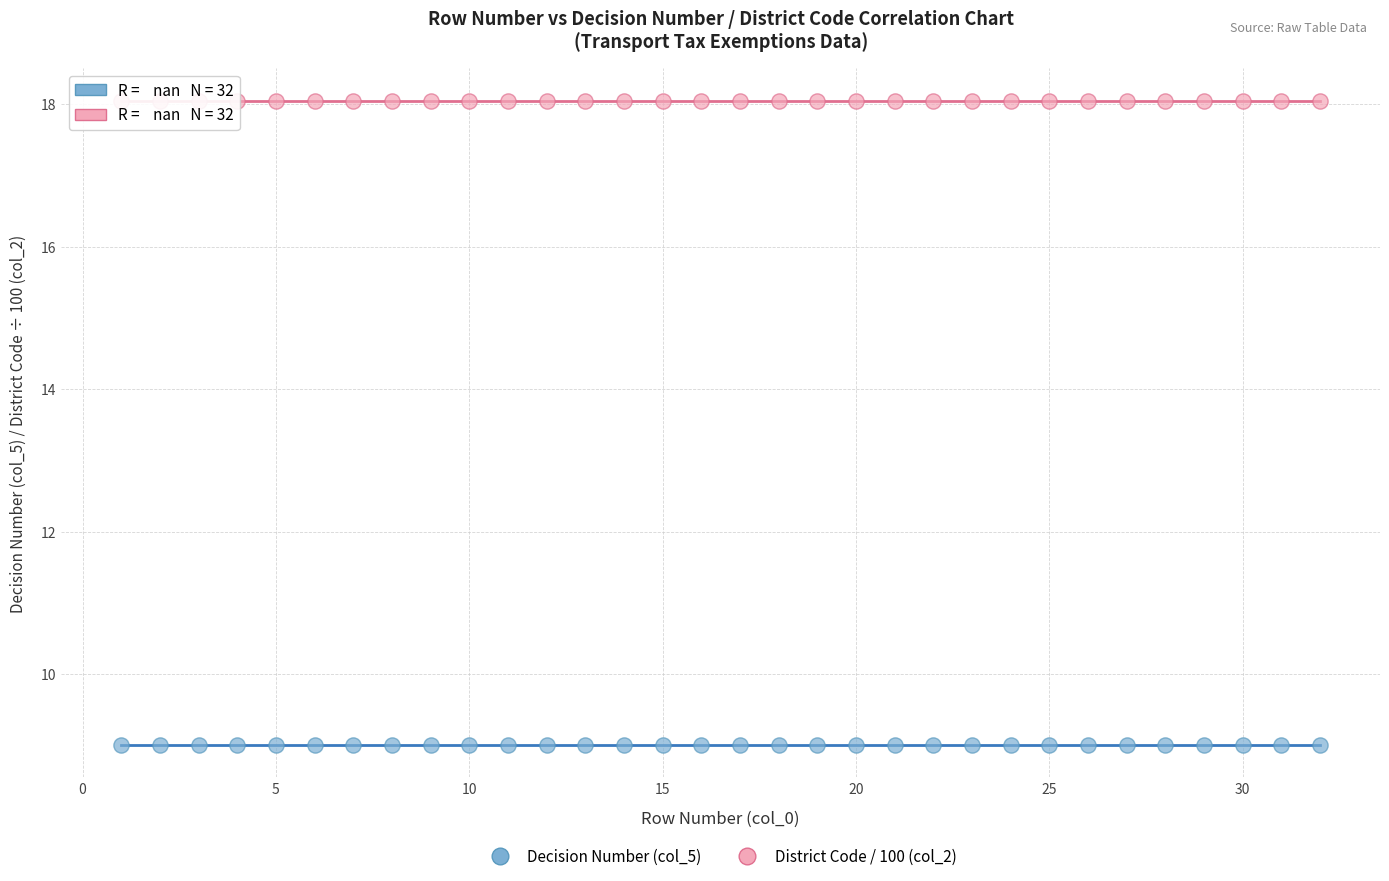

Which series reaches the minimum Y coordinate?

Decision Number (col_5)